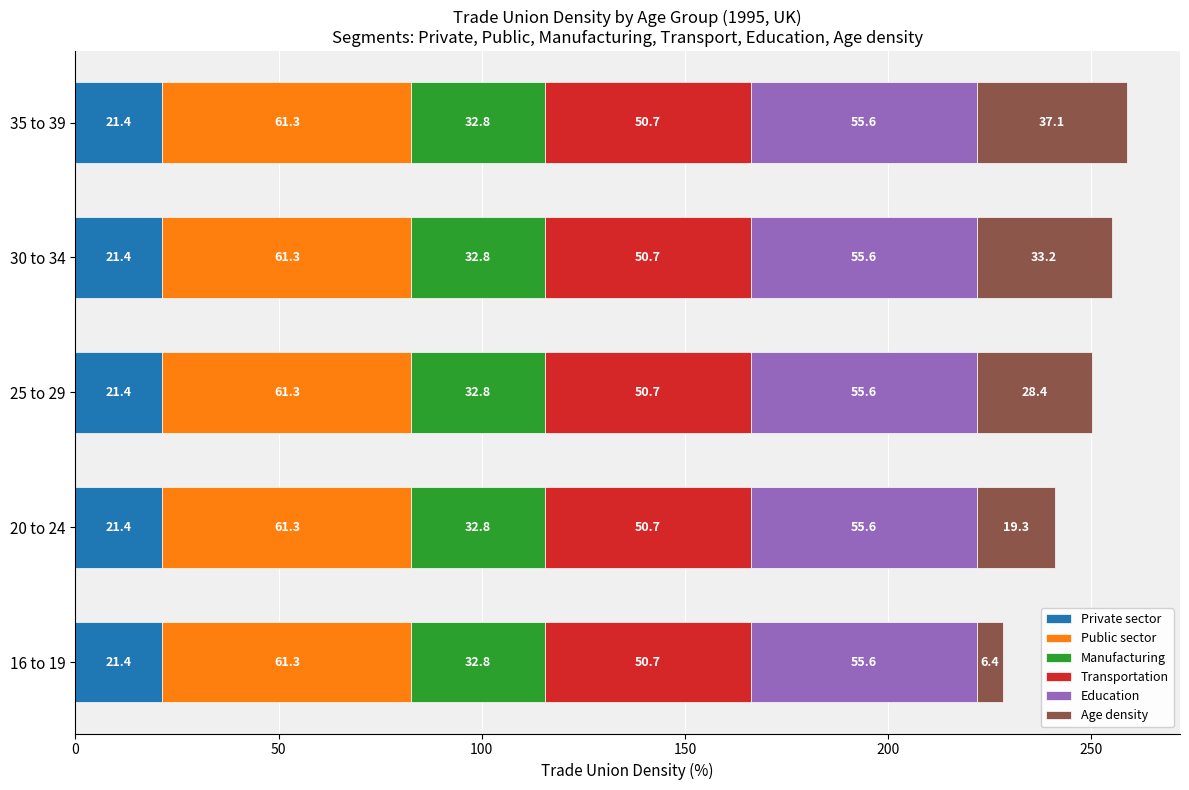

Count the number of data series in this chart.

6